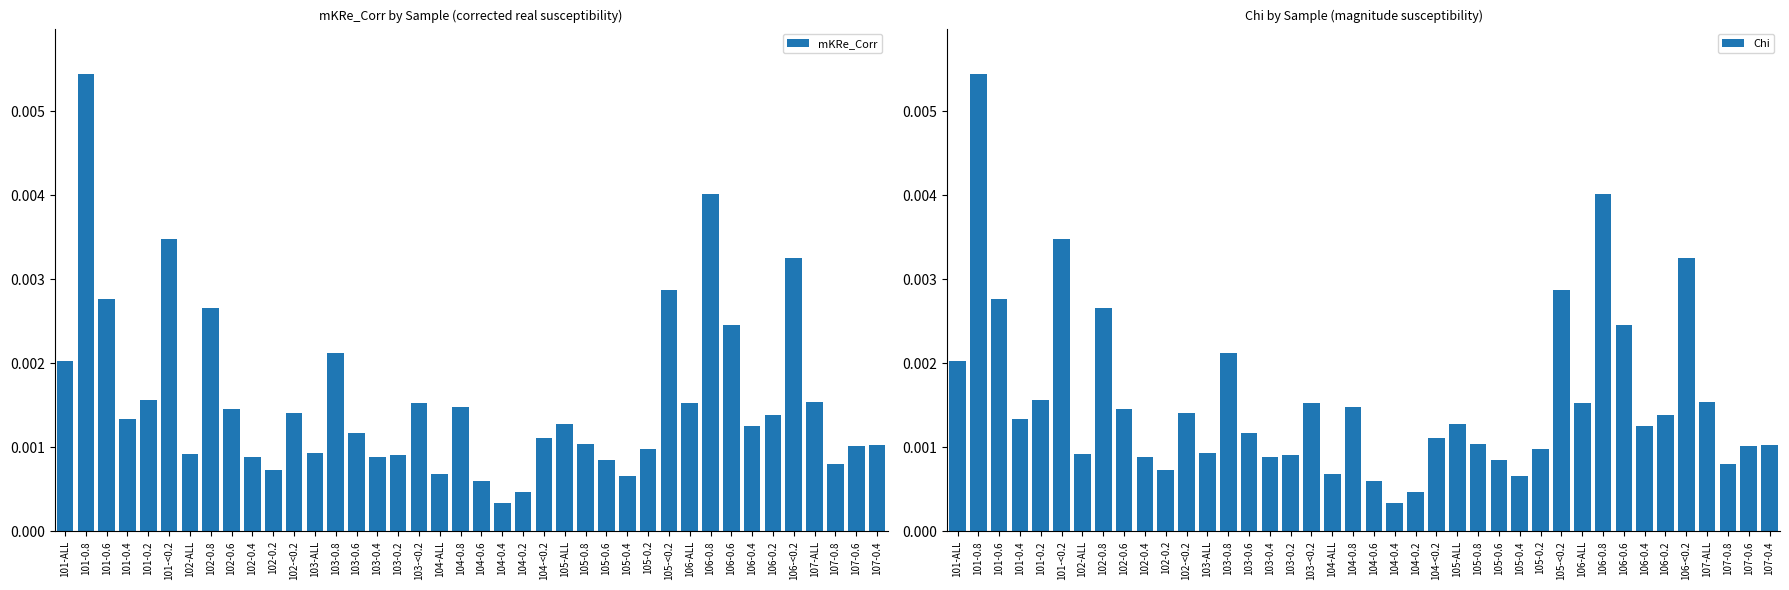

Reading left to right, extract all data points from this chart.

mKRe_Corr: 101-ALL=0.0	101-0.8=0.0	101-0.6=0.0	101-0.4=0.0	101-0.2=0.0	101-<0.2=0.0	102-ALL=0.0	102-0.8=0.0	102-0.6=0.0	102-0.4=0.0	102-0.2=0.0	102-<0.2=0.0	103-ALL=0.0	103-0.8=0.0	103-0.6=0.0	103-0.4=0.0	103-0.2=0.0	103-<0.2=0.0	104-ALL=0.0	104-0.8=0.0	104-0.6=0.0	104-0.4=0.0	104-0.2=0.0	104-<0.2=0.0	105-ALL=0.0	105-0.8=0.0	105-0.6=0.0	105-0.4=0.0	105-0.2=0.0	105-<0.2=0.0	106-ALL=0.0	106-0.8=0.0	106-0.6=0.0	106-0.4=0.0	106-0.2=0.0	106-<0.2=0.0	107-ALL=0.0	107-0.8=0.0	107-0.6=0.0	107-0.4=0.0
Chi: 101-ALL=0.0	101-0.8=0.0	101-0.6=0.0	101-0.4=0.0	101-0.2=0.0	101-<0.2=0.0	102-ALL=0.0	102-0.8=0.0	102-0.6=0.0	102-0.4=0.0	102-0.2=0.0	102-<0.2=0.0	103-ALL=0.0	103-0.8=0.0	103-0.6=0.0	103-0.4=0.0	103-0.2=0.0	103-<0.2=0.0	104-ALL=0.0	104-0.8=0.0	104-0.6=0.0	104-0.4=0.0	104-0.2=0.0	104-<0.2=0.0	105-ALL=0.0	105-0.8=0.0	105-0.6=0.0	105-0.4=0.0	105-0.2=0.0	105-<0.2=0.0	106-ALL=0.0	106-0.8=0.0	106-0.6=0.0	106-0.4=0.0	106-0.2=0.0	106-<0.2=0.0	107-ALL=0.0	107-0.8=0.0	107-0.6=0.0	107-0.4=0.0